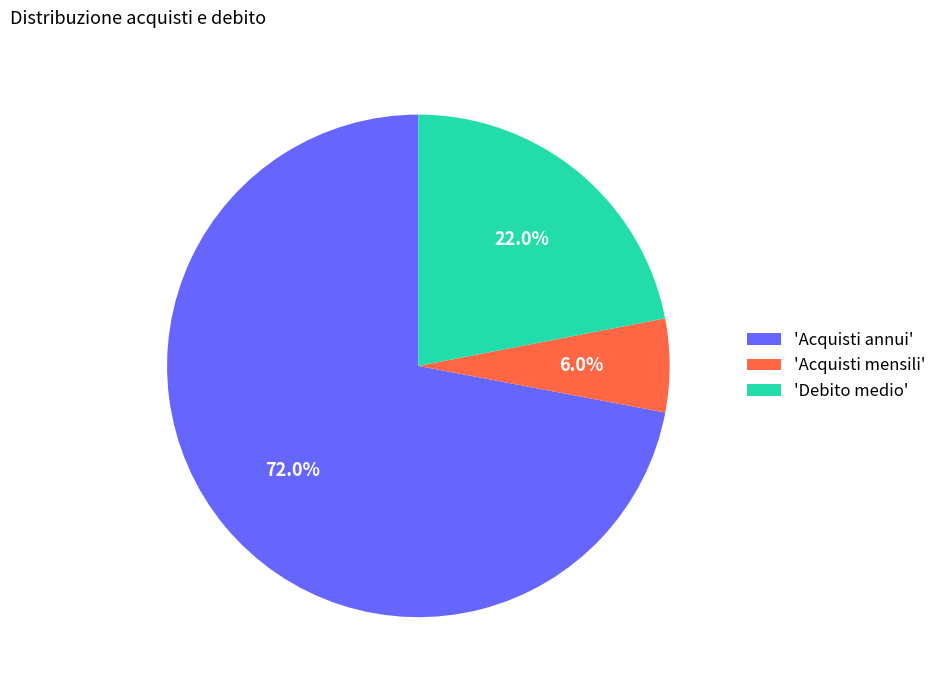

Rank the categories by value from highest to lowest.

'Acquisti annui', 'Debito medio', 'Acquisti mensili'